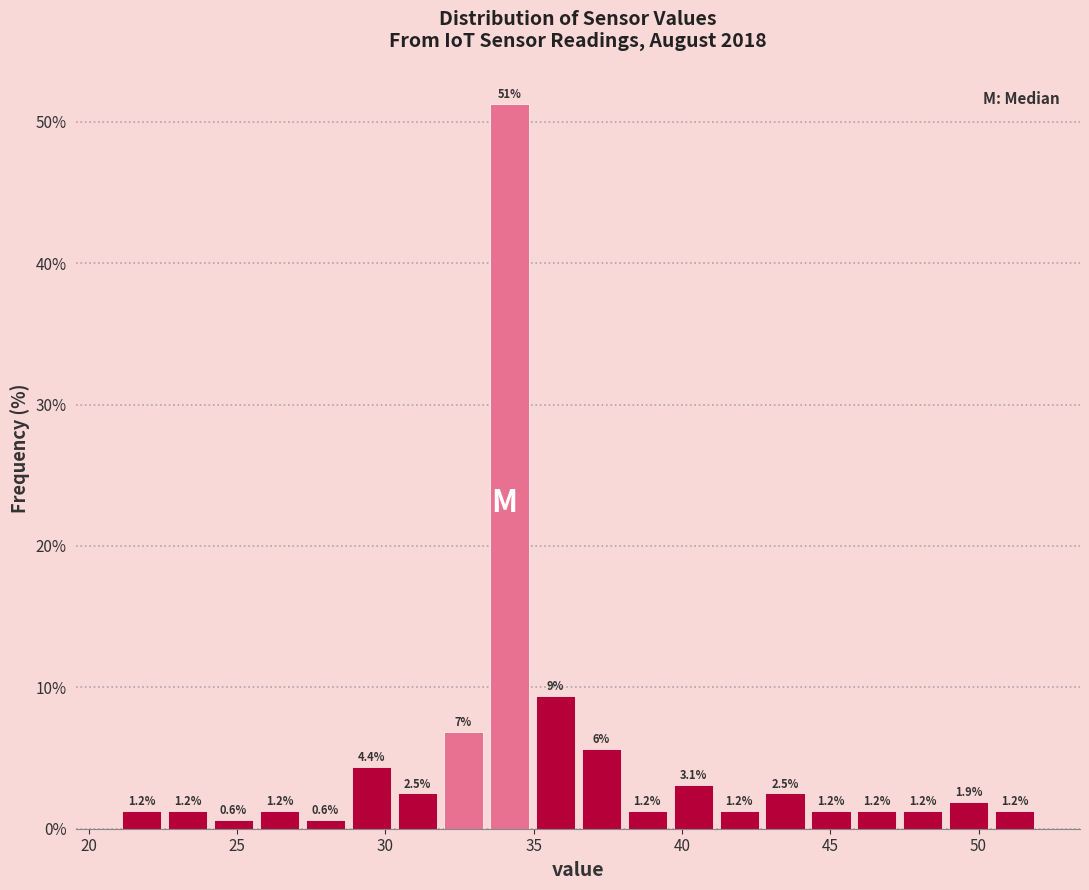

Around what value on the x-axis is the tallest bar? Give the approximate position of its centre, as read against the axis.

34.0